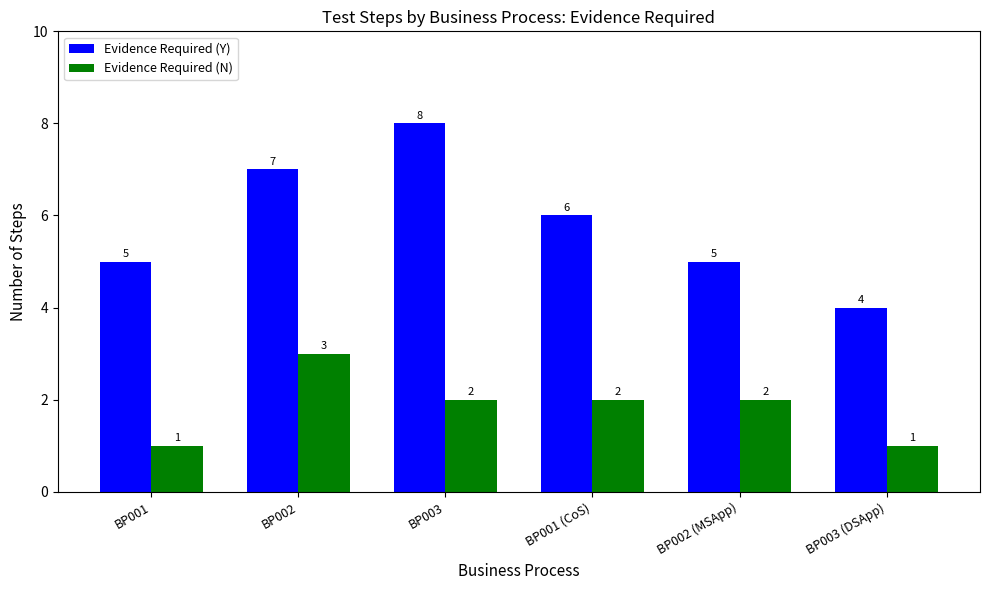

What position from the right is BP001 (CoS)?

3